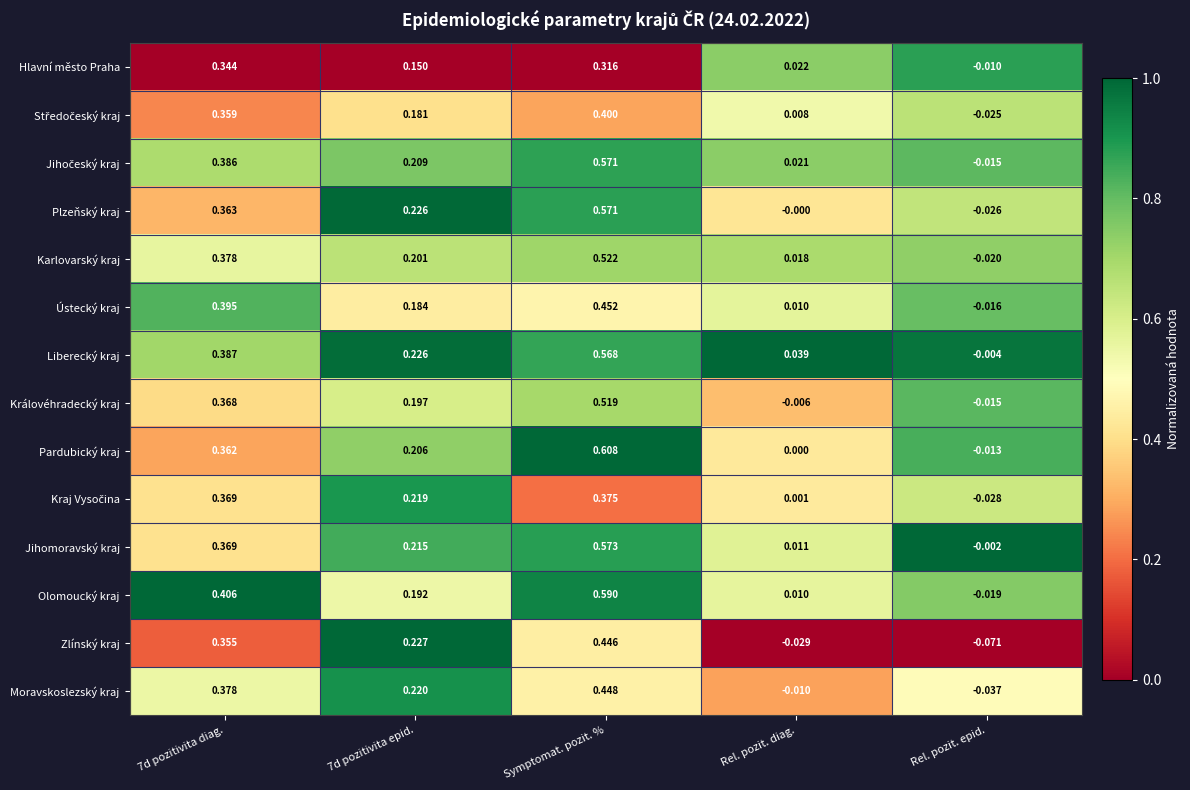

At which label does Jihomoravský kraj reach its peak?

Symptomat. pozit. %